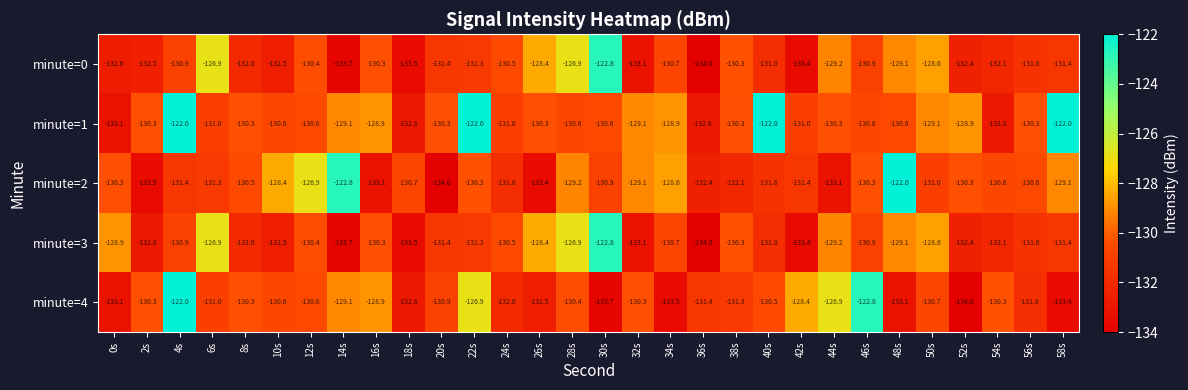

What is the maximum value shown in the chart?

-122.0